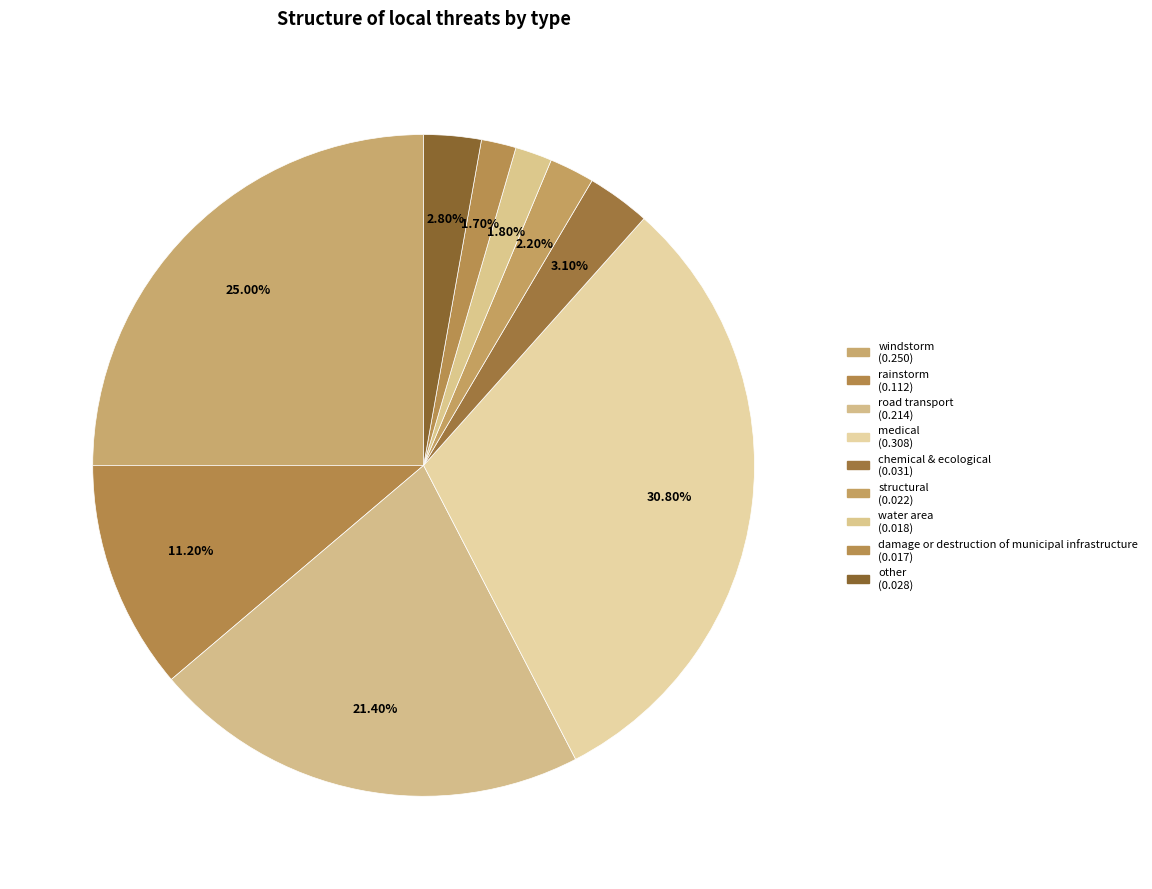

To the nearest percent, what is the difference between the structural and medical slice percentages?

29%